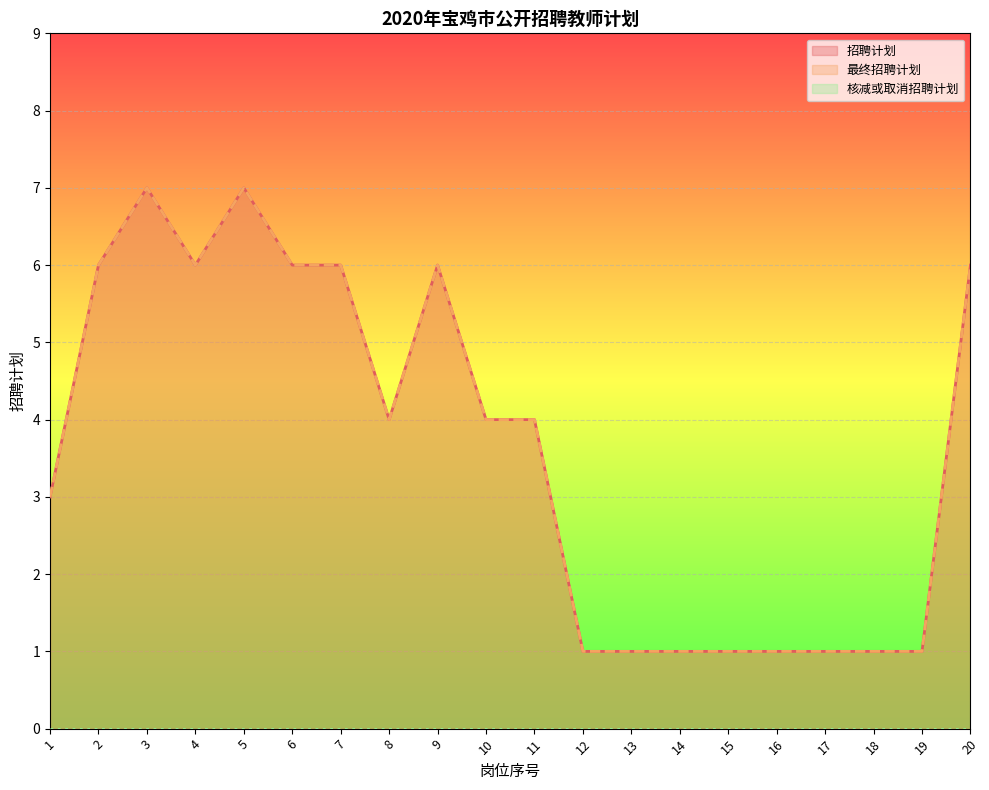

Where is 最终招聘计划 nearest to the value 4?

8